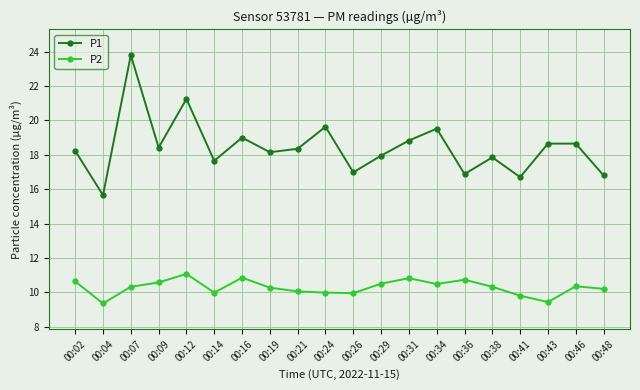

Is it true that P1 equals 4.8 at 00:46?

False